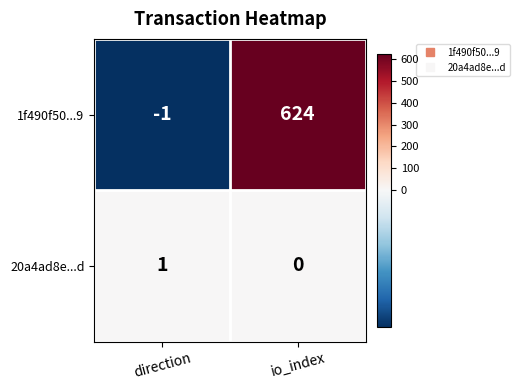

At which label is 20a4ad8e...d closest to 0?

io_index